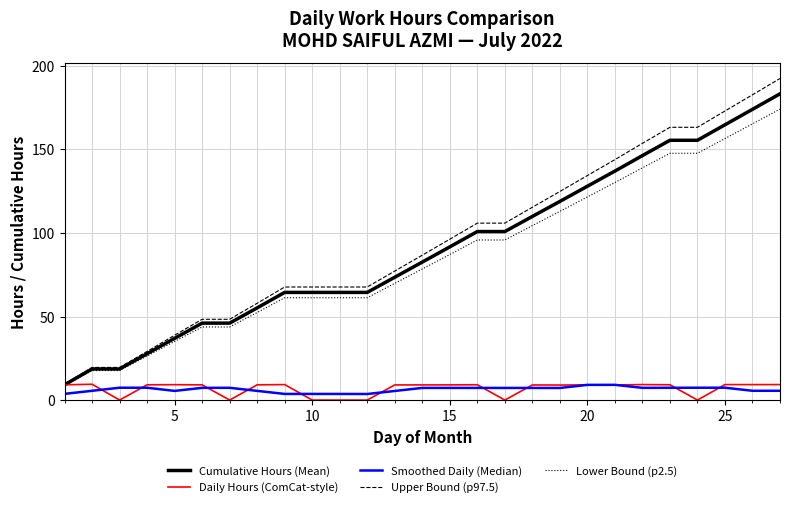

What is the difference between the maximum and minimum values in the Lower Bound (p2.5) series?

165.5